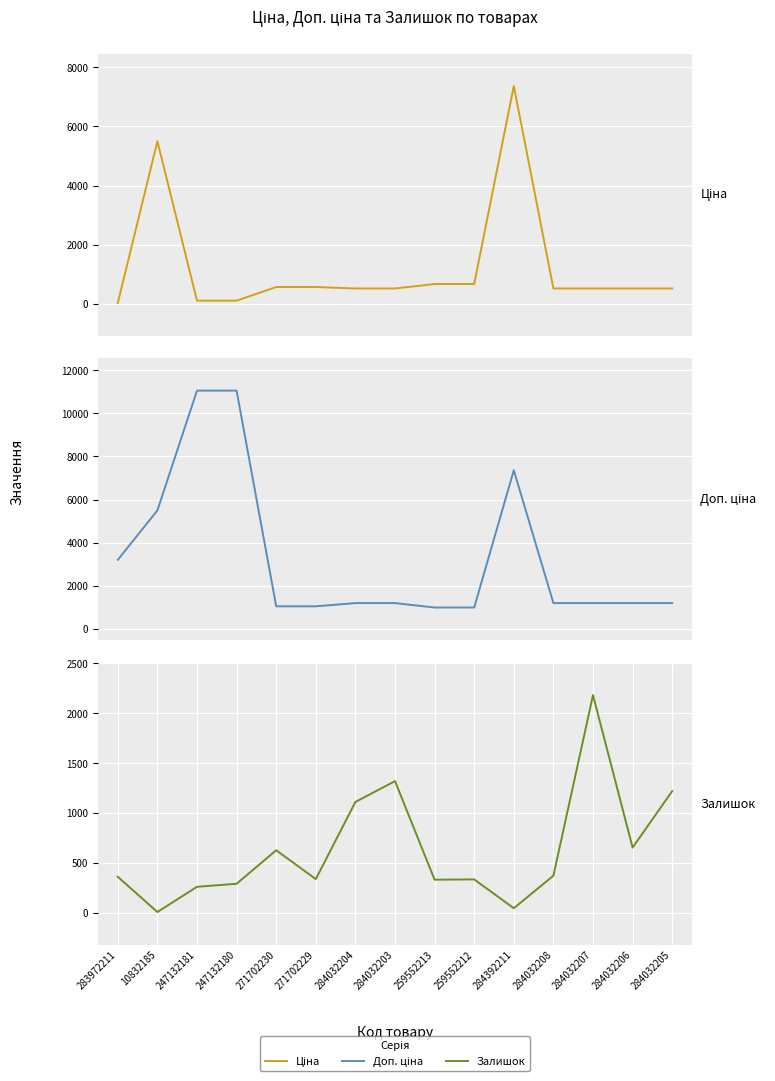

Rank the categories by Залишок value from lowest to highest.

10832185, 284392211, 247132181, 247132180, 259552213, 259552212, 271702229, 283972211, 284032208, 271702230, 284032206, 284032204, 284032205, 284032203, 284032207